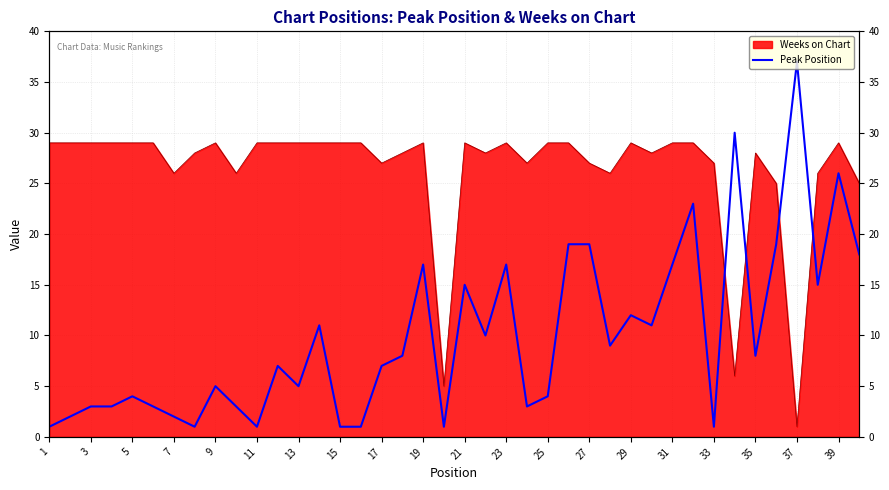

Reading right to left, list all the values displayed in this chart.

18	26	15	37	19	8	30	1	23	17	11	12	9	19	19	4	3	17	10	15	1	17	8	7	1	1	11	5	7	1	3	5	1	2	3	4	3	3	2	1